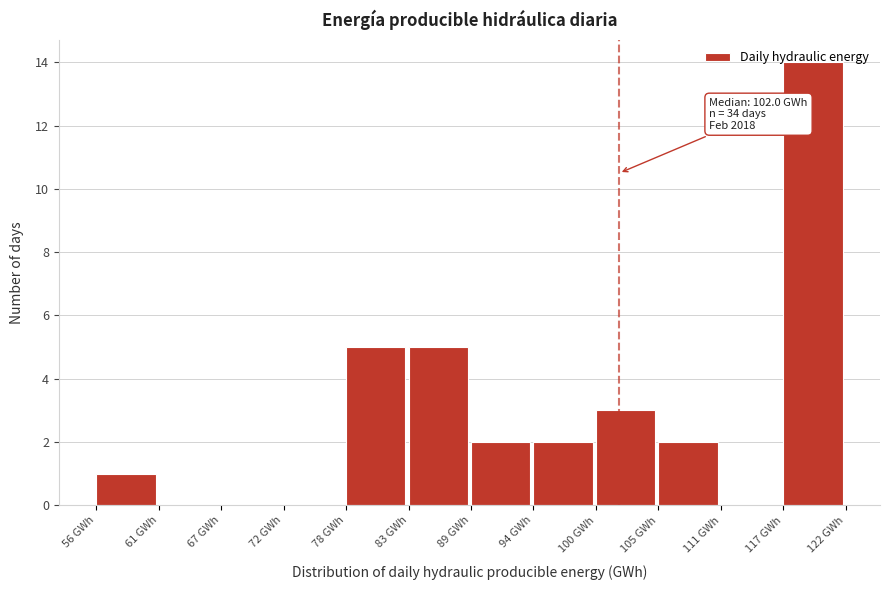

Over which range of the x-axis is the bar tallest?

117 to 122